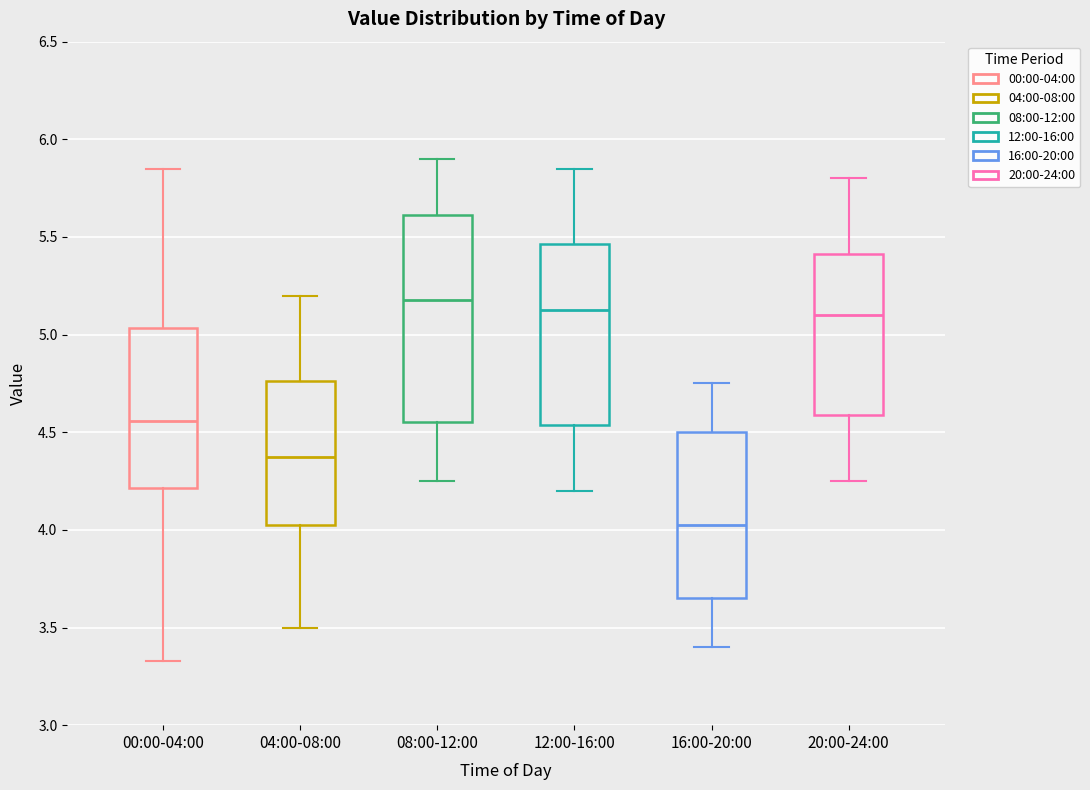

Reading left to right, transcribe this box plot: for each box, give where its median line is, the range the box spans, and where its two whiskers end, as read against the y-axis. The values are not printed on the chart, so give them approximately, as read against the axis.

00:00-04:00: median 4.55, box 4.20 to 5.05, whiskers 3.35 to 5.85
04:00-08:00: median 4.40, box 4.05 to 4.75, whiskers 3.50 to 5.20
08:00-12:00: median 5.20, box 4.55 to 5.60, whiskers 4.25 to 5.90
12:00-16:00: median 5.15, box 4.55 to 5.45, whiskers 4.20 to 5.85
16:00-20:00: median 4.05, box 3.65 to 4.50, whiskers 3.40 to 4.75
20:00-24:00: median 5.10, box 4.60 to 5.40, whiskers 4.25 to 5.80